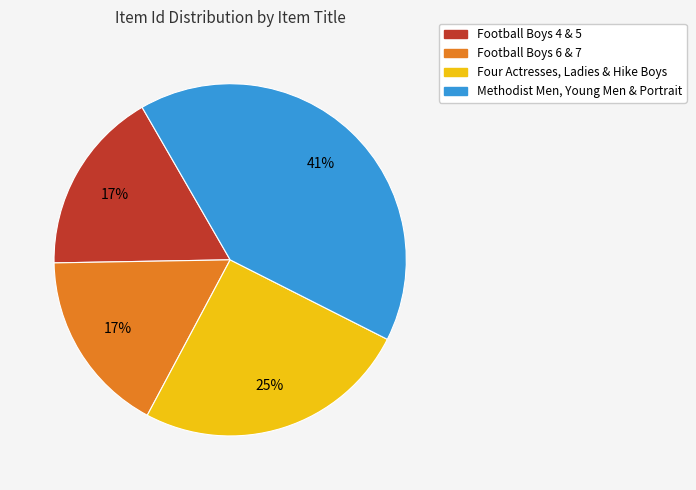

How many slices are in this pie chart?

4